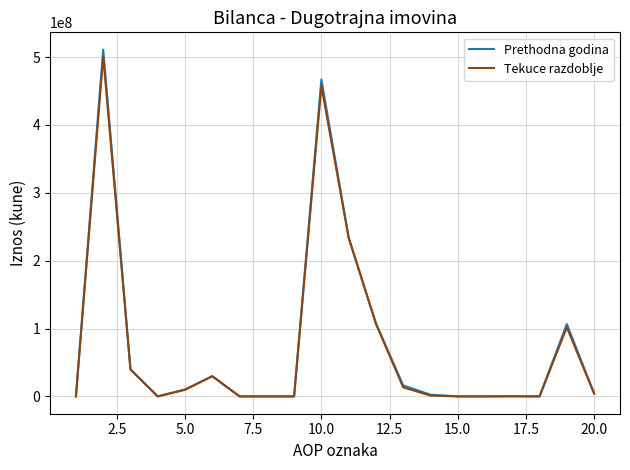

Is this an area chart (filled region under the line)?

No